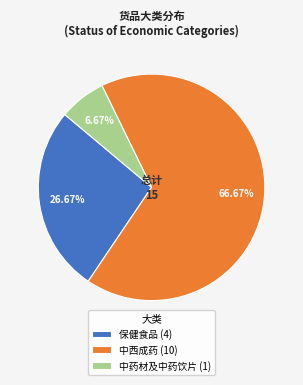

Which slice is the largest?

中西成药